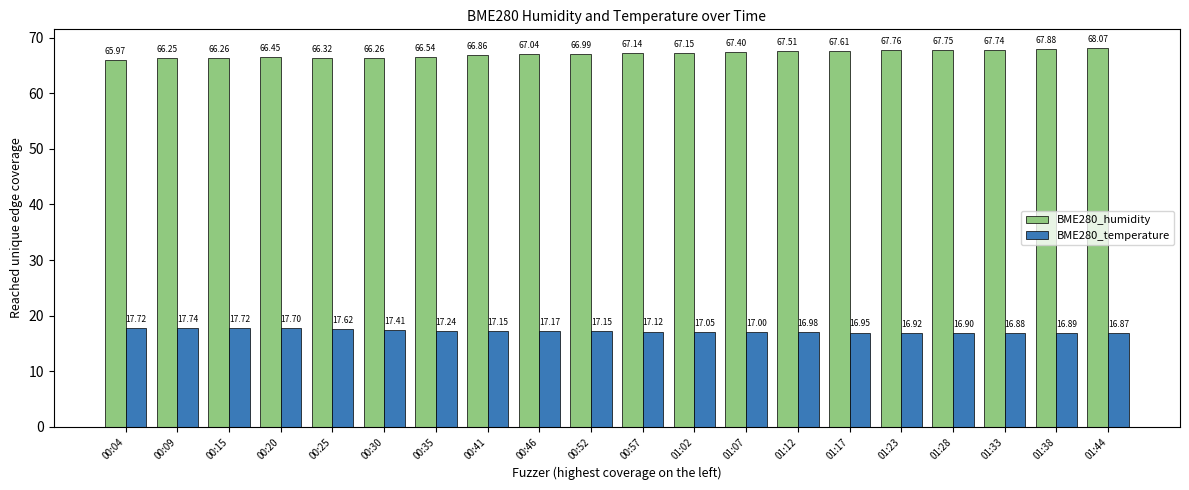

Between 00:04 and 00:35, which series saw the biggest shift?

BME280_humidity